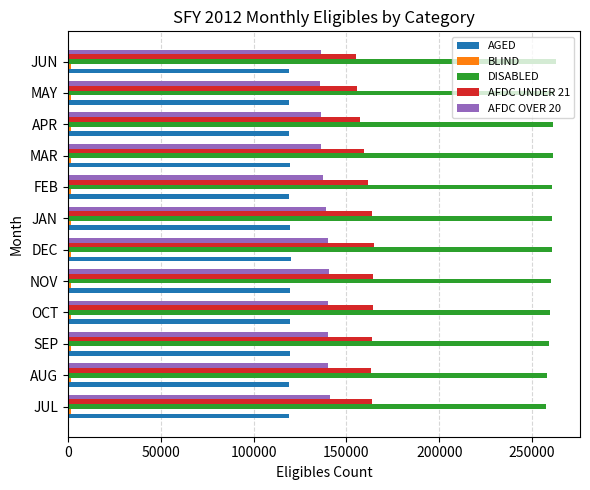

At how many categories does at least one series exceed 14796?

12